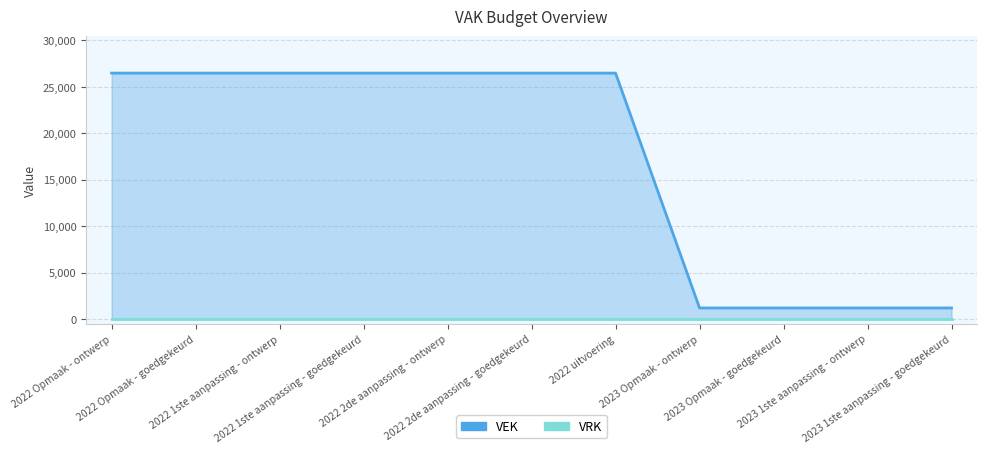

At which label does VEK reach its minimum?

2023 Opmaak - ontwerp